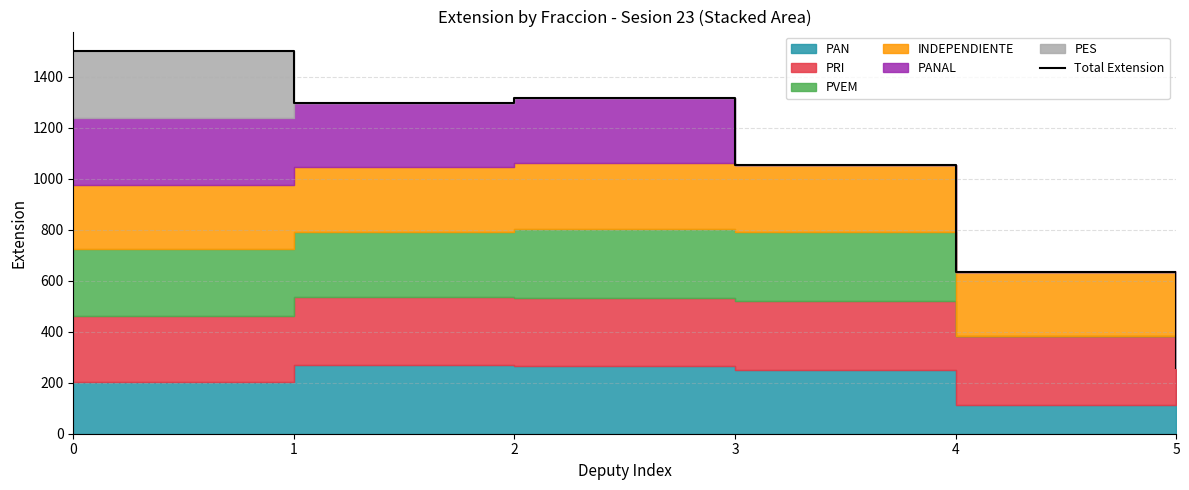

List the labels in order of value, smallest first.

5, 4, 3, 1, 2, 0